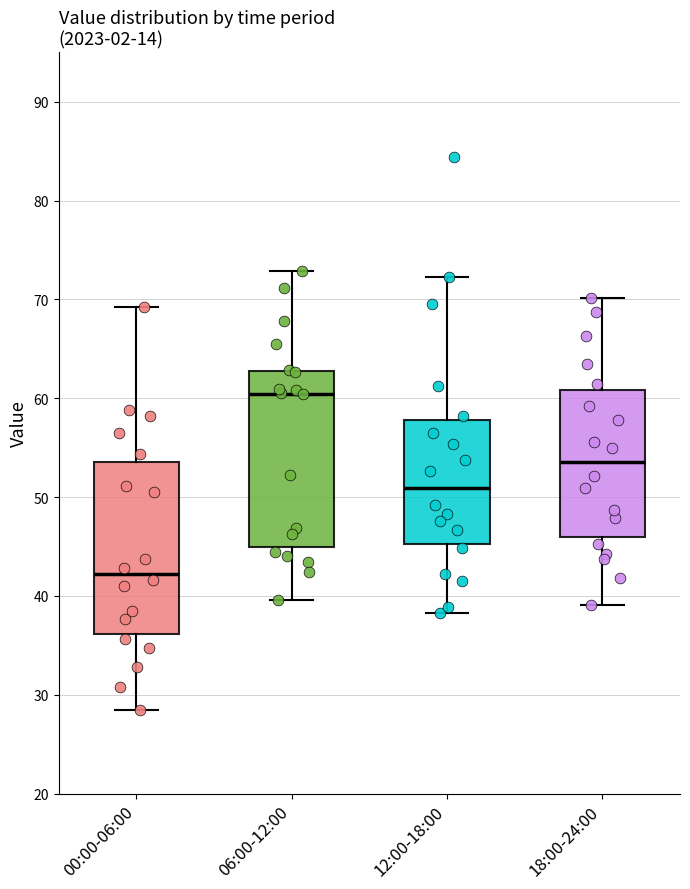

Reading left to right, transcribe this box plot: for each box, give where its median line is, the range the box spans, and where its two whiskers end, as read against the y-axis. The values are not printed on the chart, so give them approximately, as read against the axis.

00:00-06:00: median 42, box 36 to 54, whiskers 29 to 69
06:00-12:00: median 60, box 45 to 63, whiskers 40 to 73
12:00-18:00: median 51, box 45 to 58, whiskers 38 to 72
18:00-24:00: median 54, box 46 to 61, whiskers 39 to 70